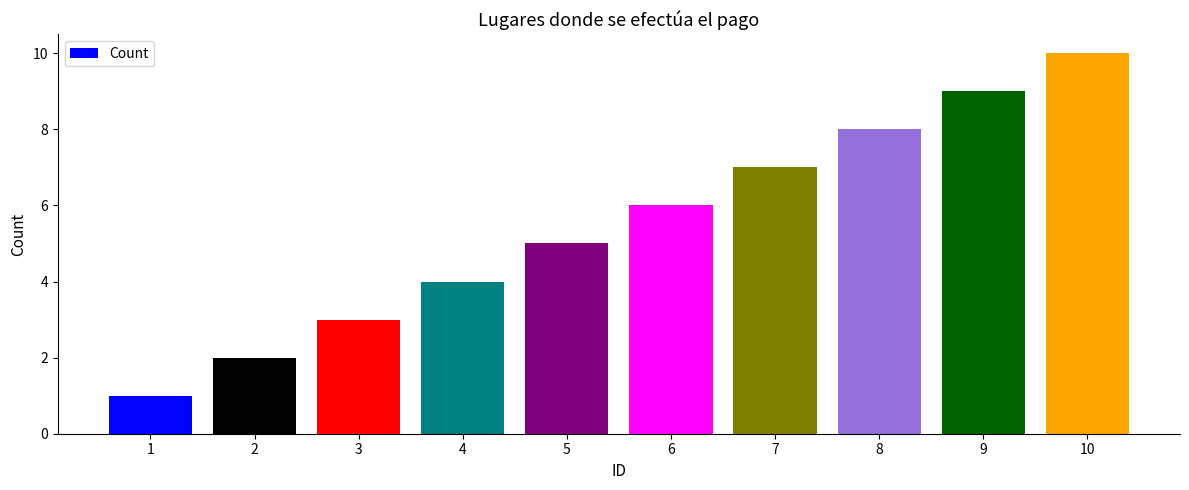

How many values are between 3 and 8?

6